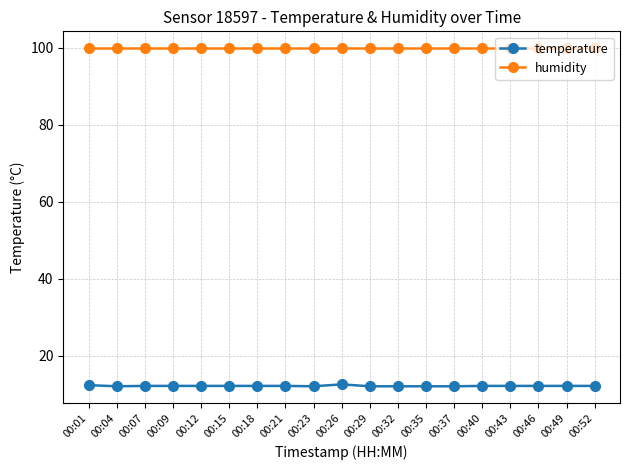

Does the chart have visible grid lines?

Yes